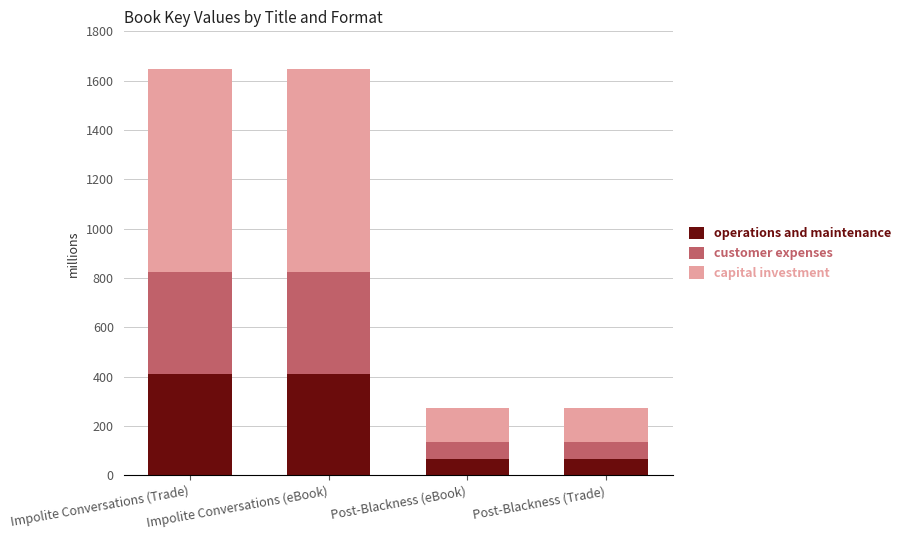

Is it true that operations and maintenance equals 98.3 at Impolite Conversations (Trade)?

False